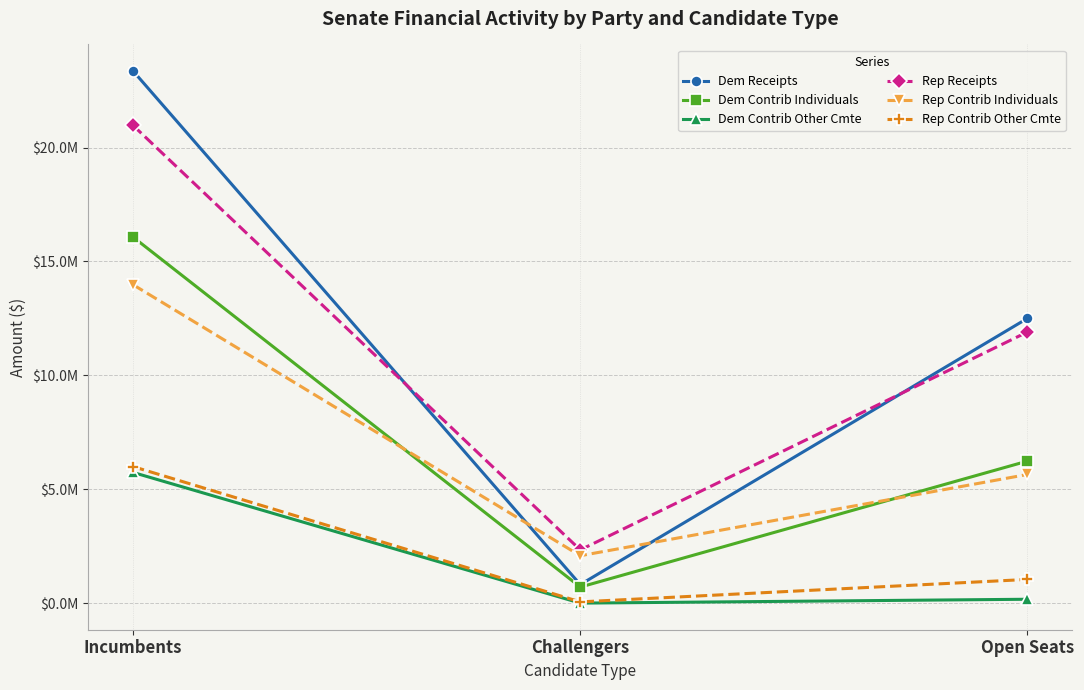

Does the chart have visible grid lines?

Yes